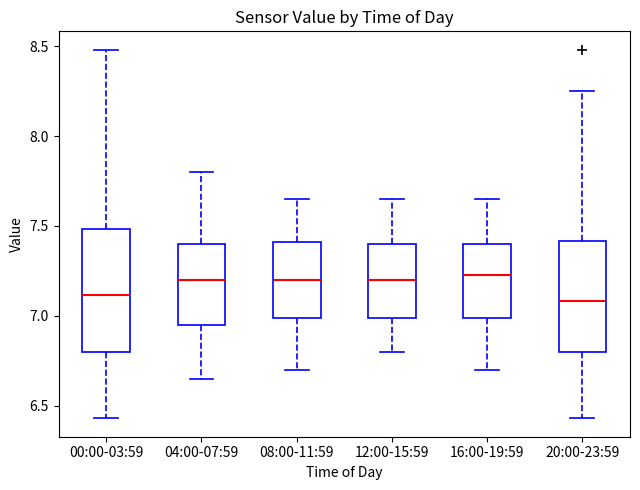

Where is the lower edge of the box for 12:00-15:59 on the y-axis? The values are not printed on the chart, so give them approximately, as read against the axis.

7.00